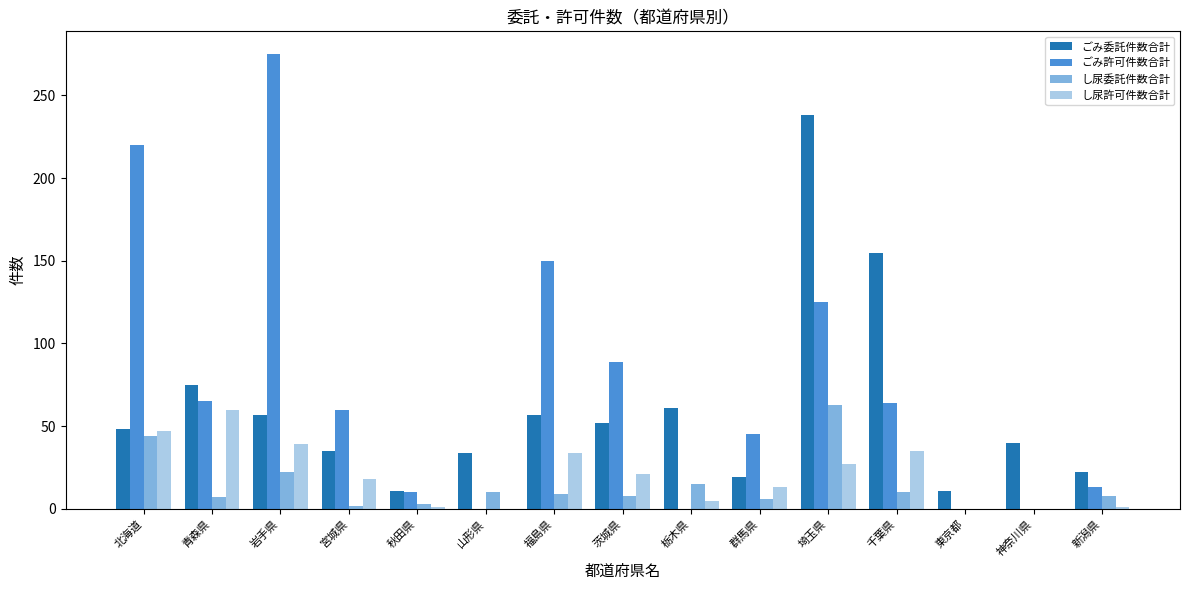

True or false: し尿委託件数合計 has a value of -33 at 東京都.

False